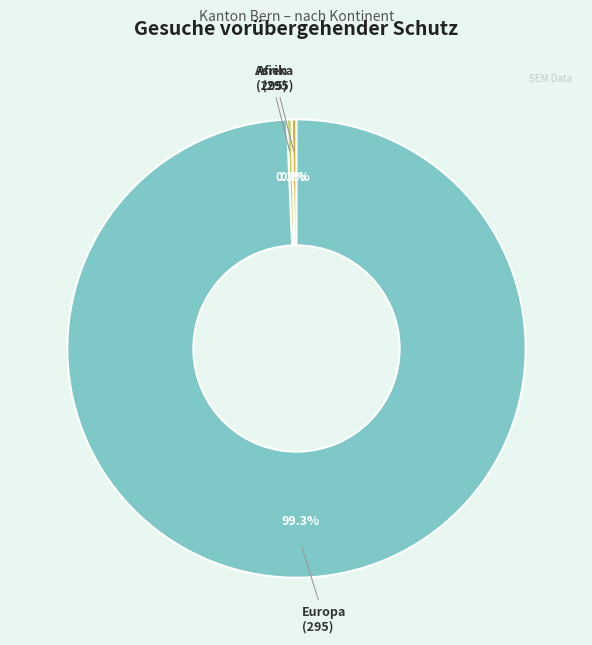

Does Afrika account for over 50% of the chart?

No